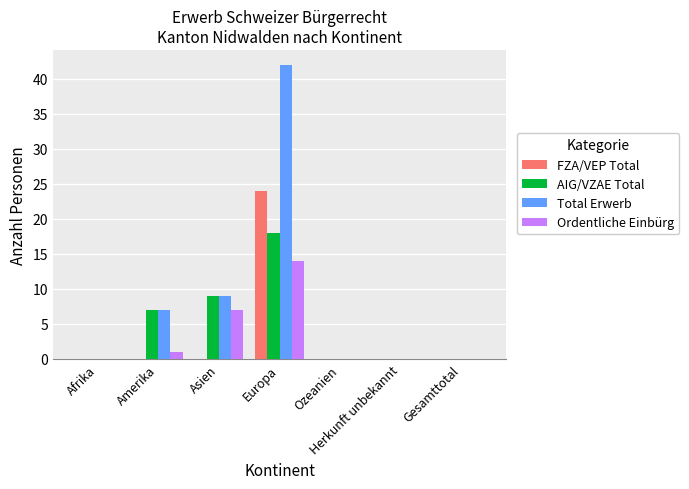

Which label corresponds to the largest value in the chart?

Europa